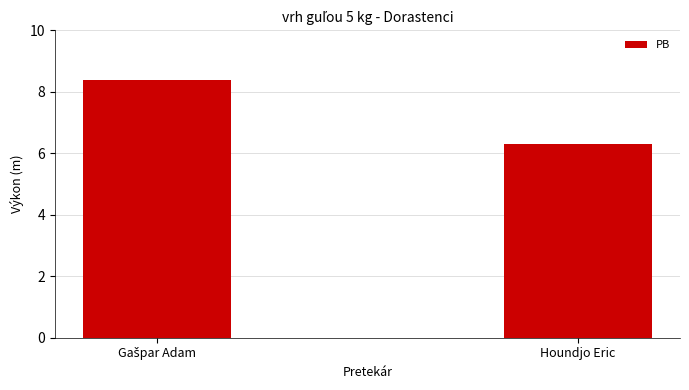

Where is the data nearest to the value 7?

Houndjo Eric